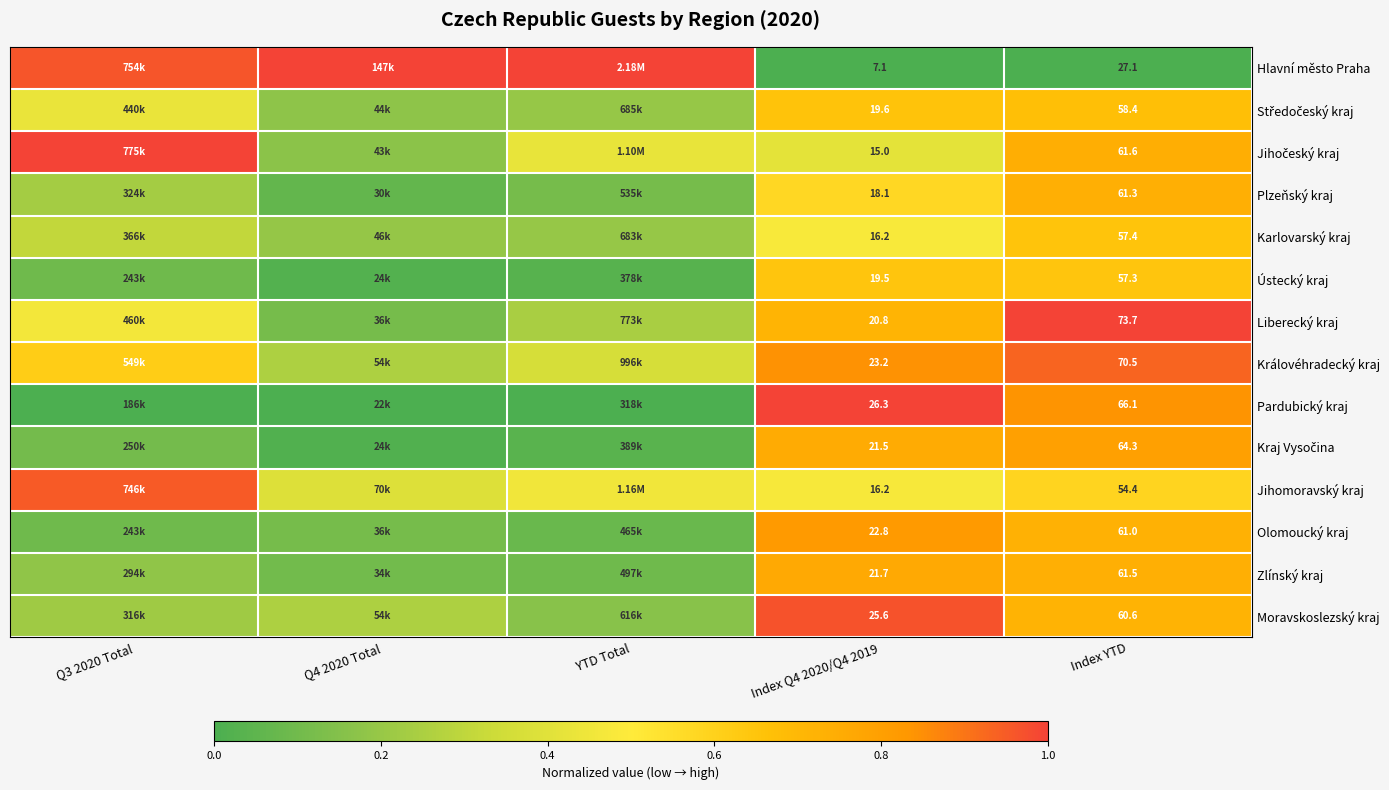

Between Index Q4 2020/Q4 2019 and Index YTD, which series saw the biggest shift?

Liberecký kraj